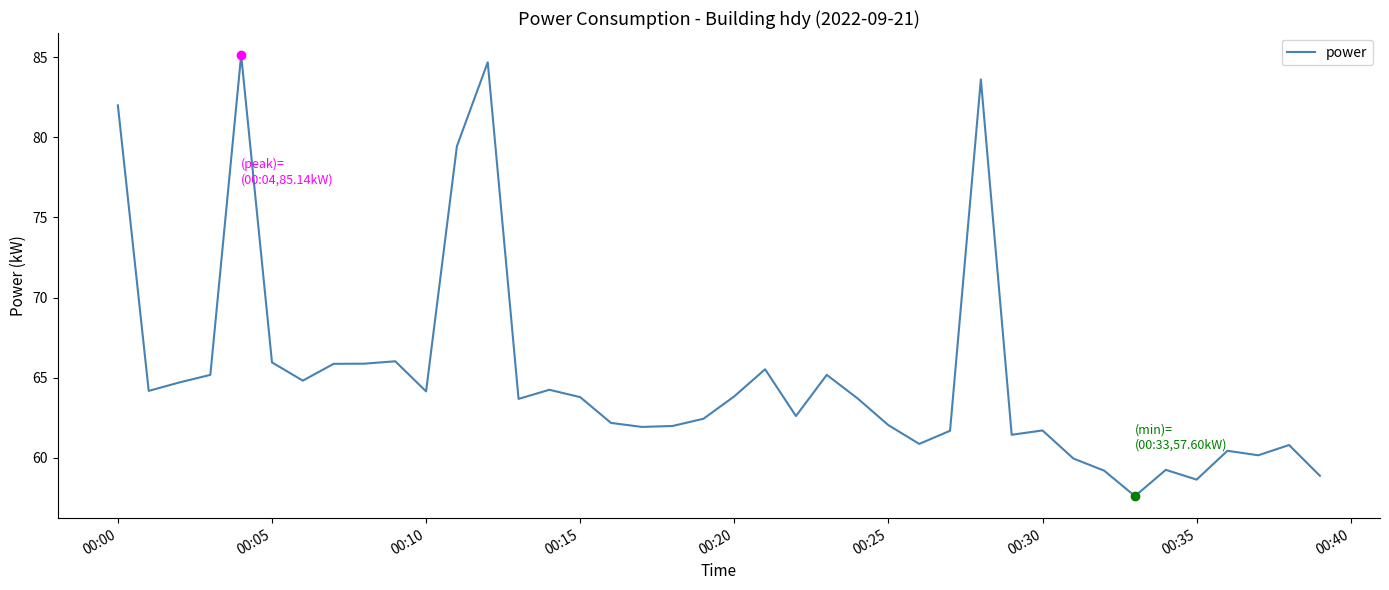

What is the difference between the second highest and minimum values?

27.1